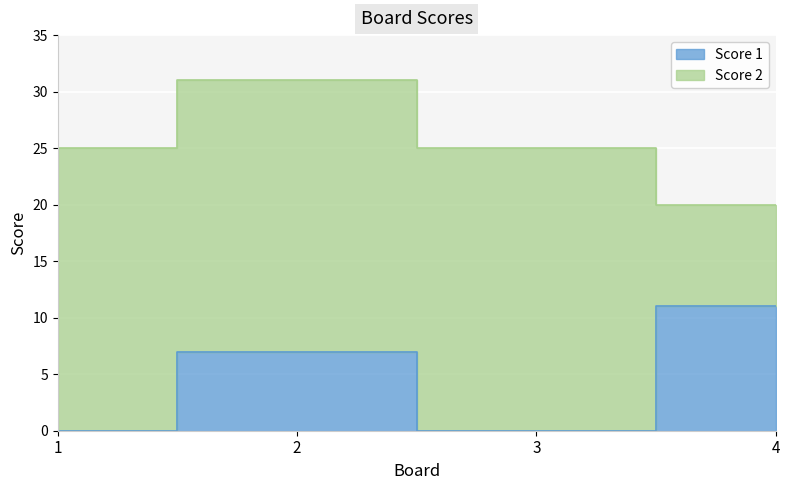

The value at 1 is 6. True or false?

False